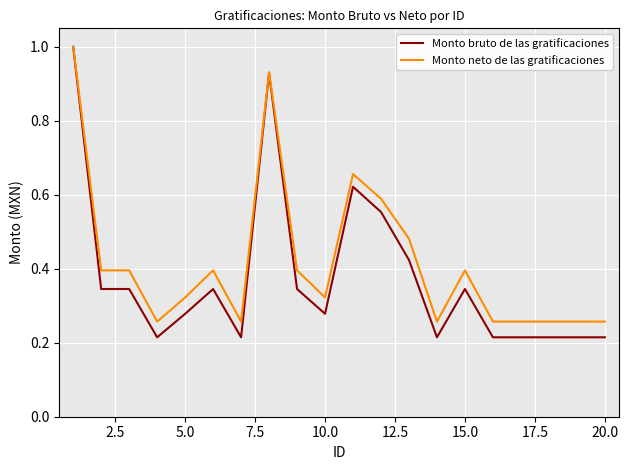

Which series has the widest spread of values?

Monto bruto de las gratificaciones